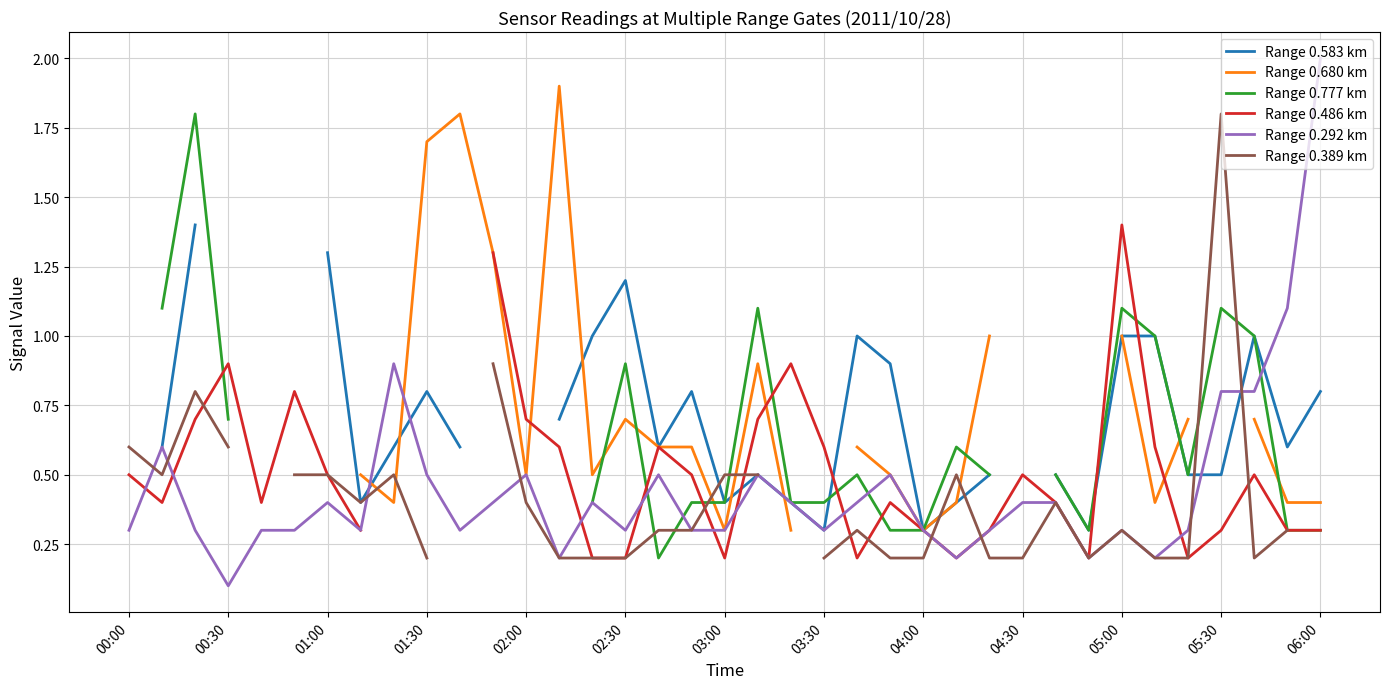

How many Range 0.680 km values are between 0 and 1?

23